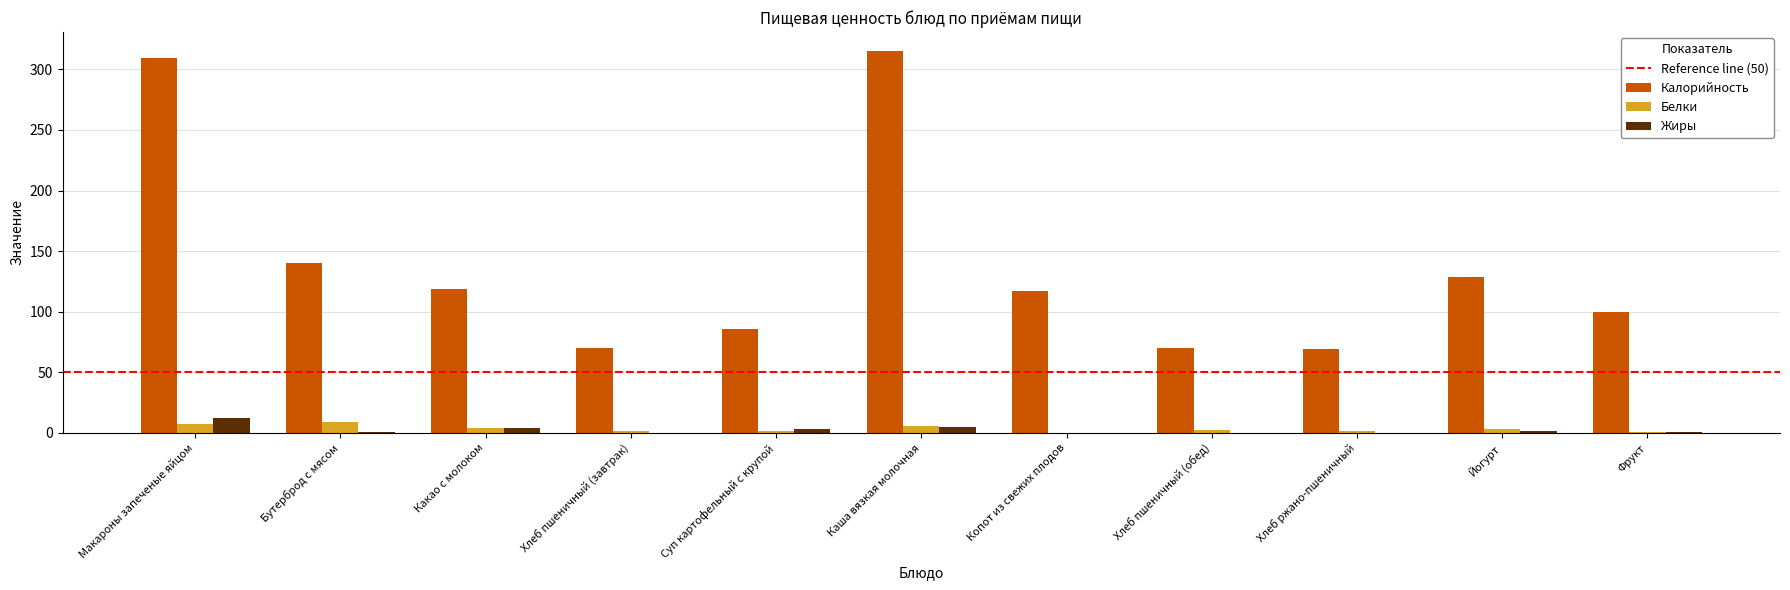

Is it true that Калорийность equals 89.8 at Хлеб ржано-пшеничный?

False